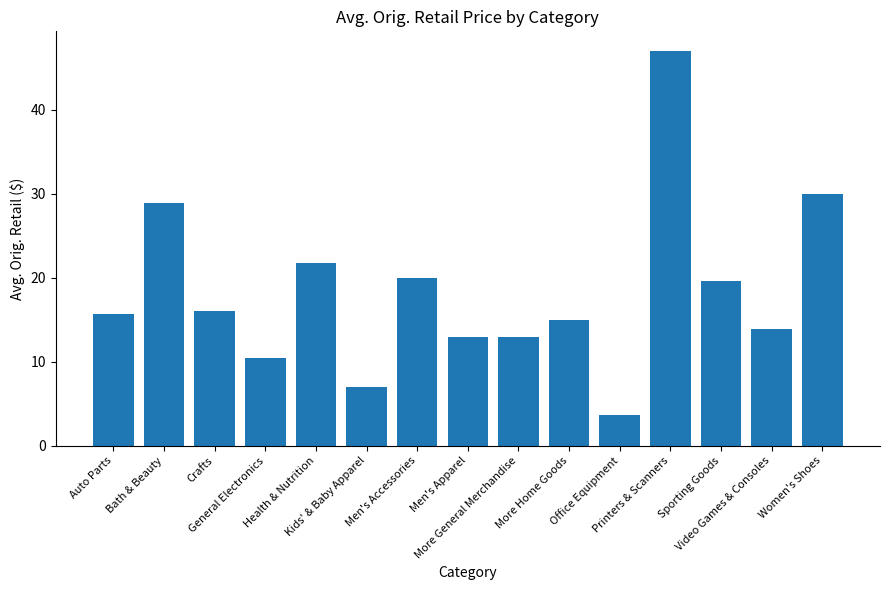

What is the approximate value at General Electronics?

10.5